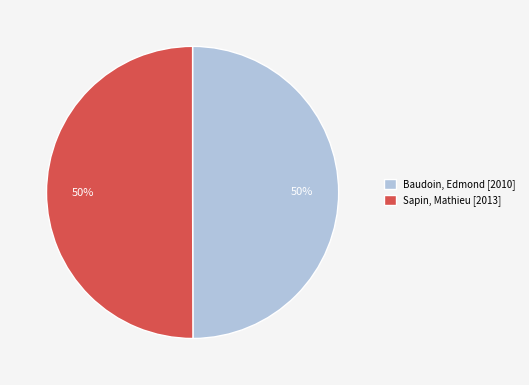

To the nearest percent, what percentage of the pie is Baudoin, Edmond [2010]?

50%